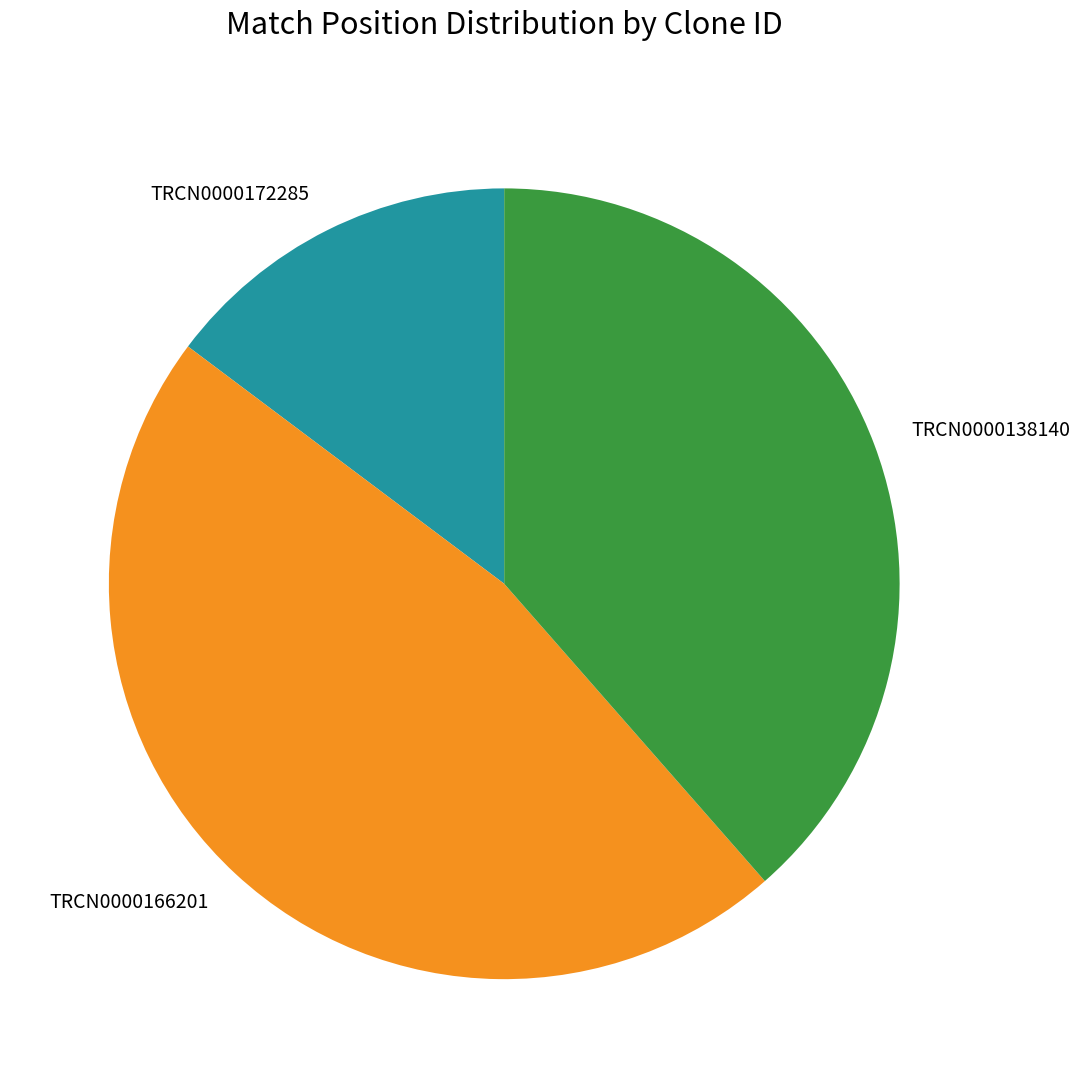

Combined, do TRCN0000166201 and TRCN0000138140 account for over 50%?

Yes